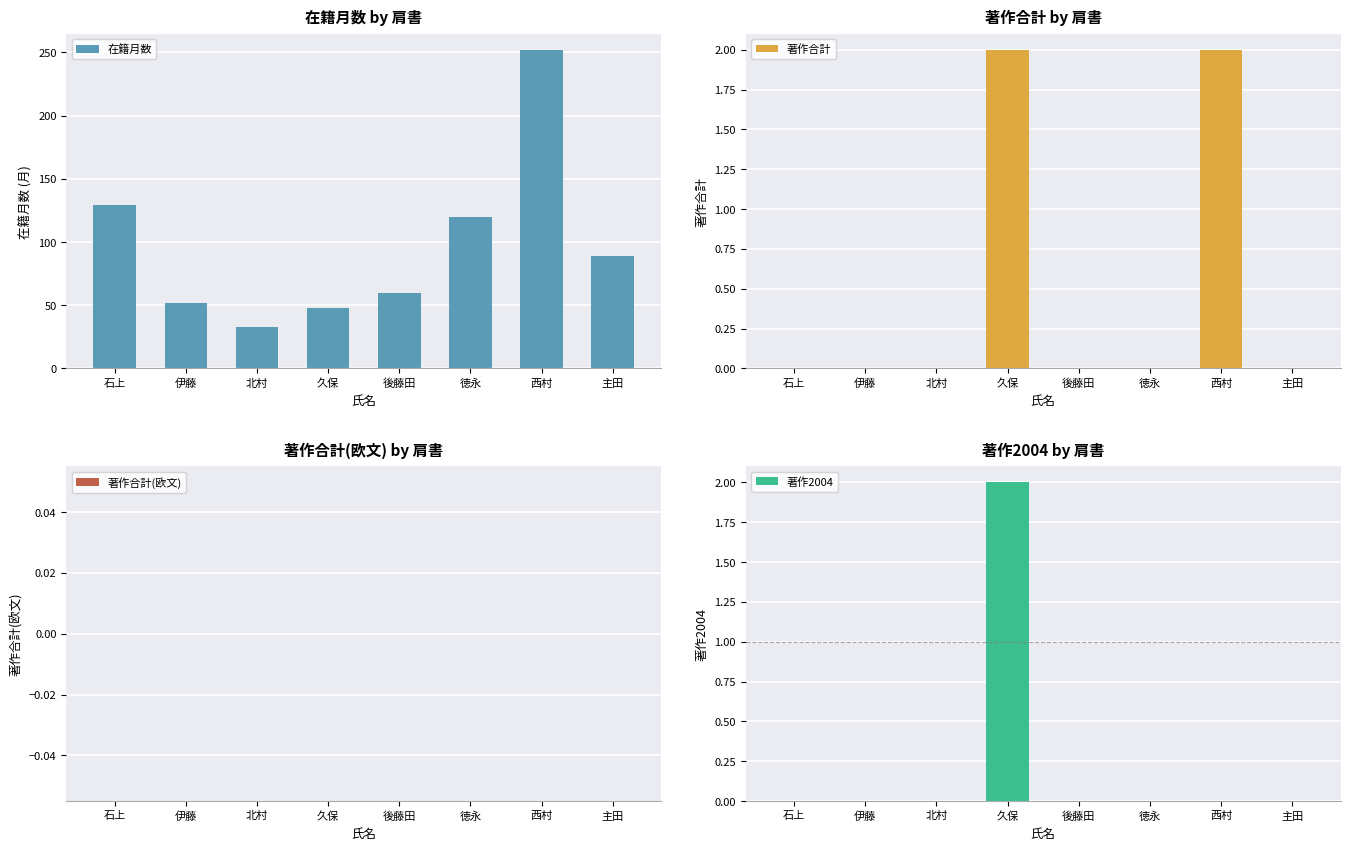

Is the value of 著作2004 at 石上 greater than the value of 著作合計(欧文) at 石上?

No